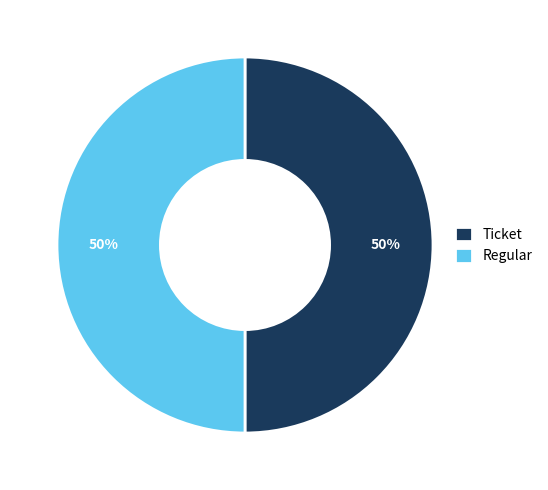

Do Ticket and Regular together represent more than half of the pie?

Yes